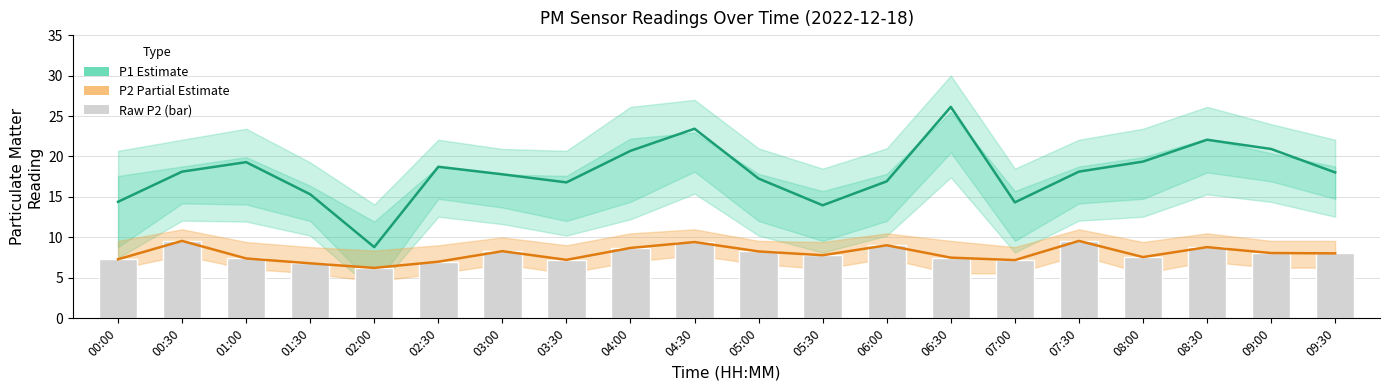

Is the value of P2 (Partial Estimate) at 01:00 greater than the value of Raw P2 at 05:30?

No